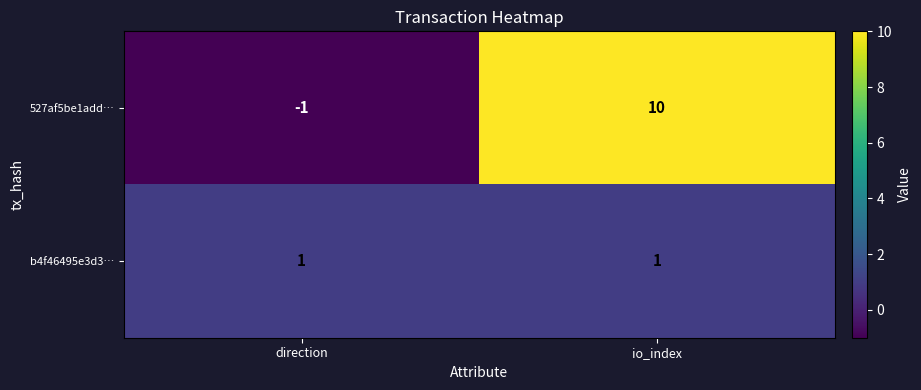

The value of 527af5be1add… at direction is 0. True or false?

False